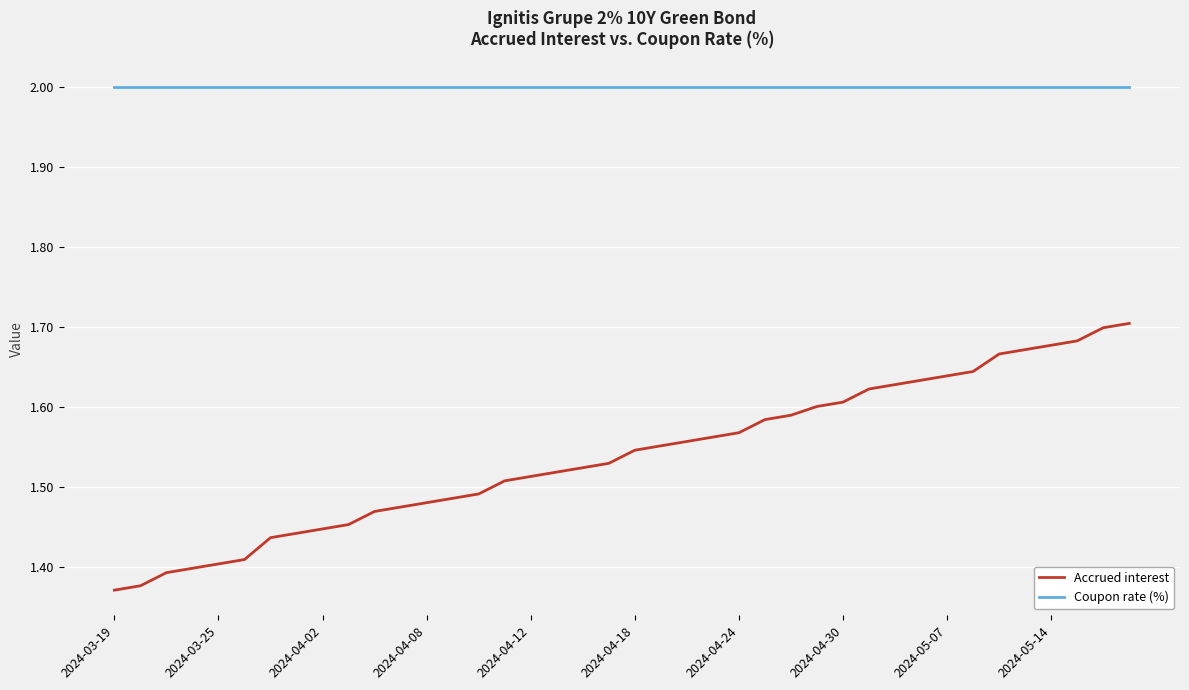

List the series in order of their peak value, highest first.

Coupon rate (%), Accrued interest